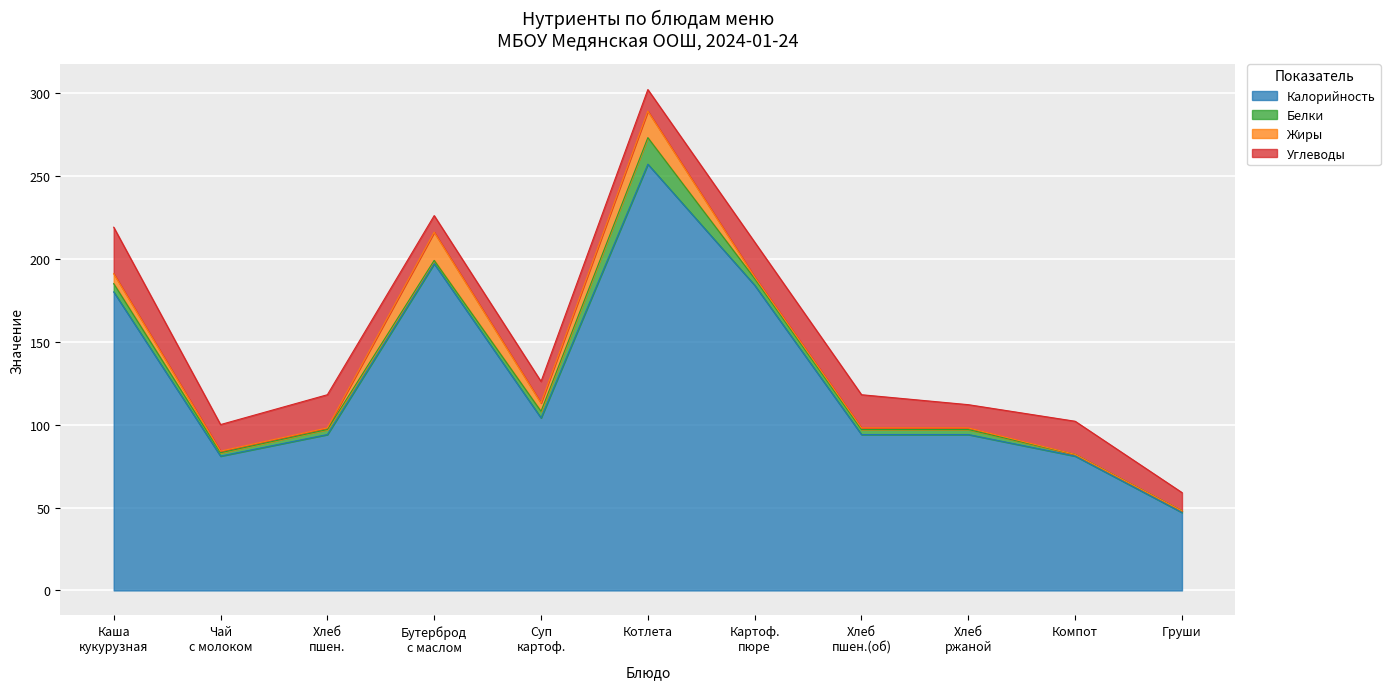

What is the value of the Белки point at the 3rd from the left?

3